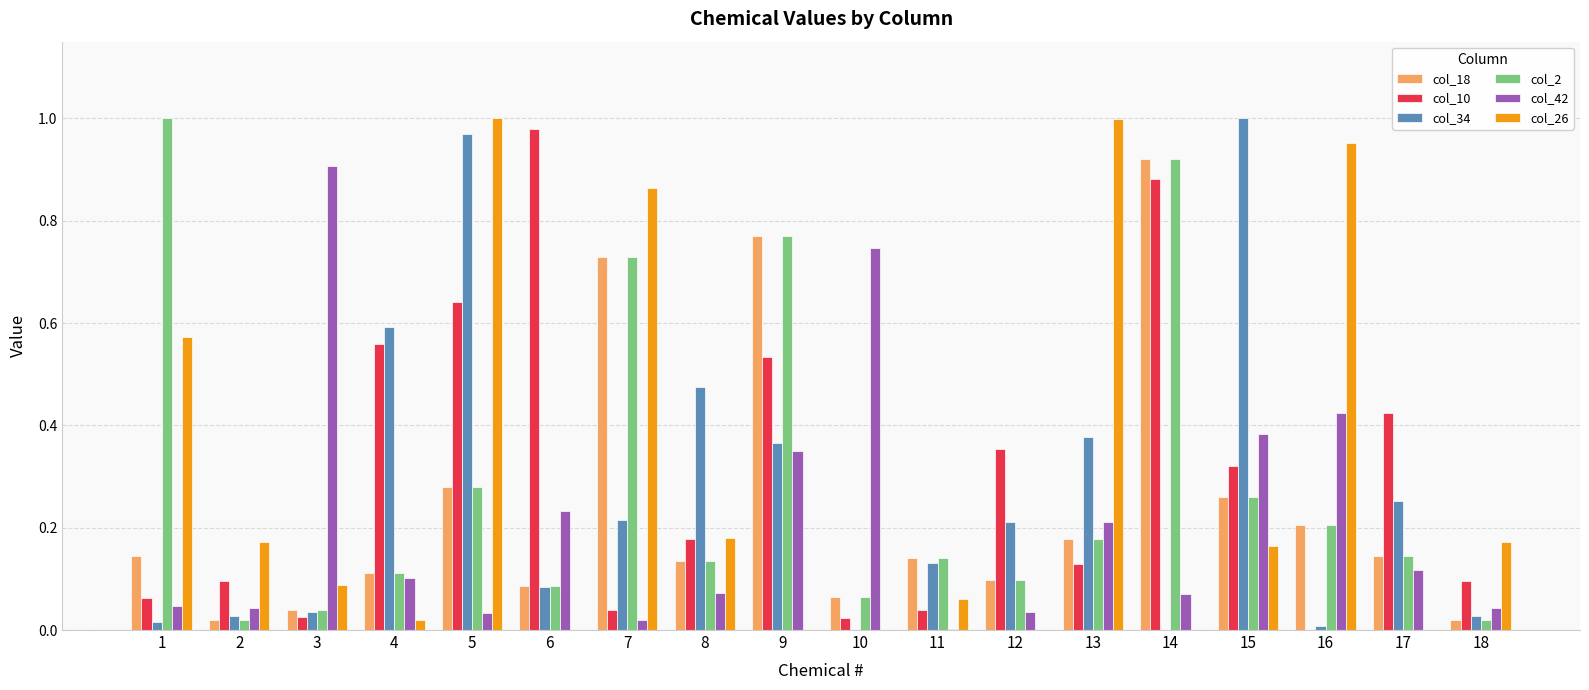

The value of col_18 at 8 is 0.1. True or false?

True